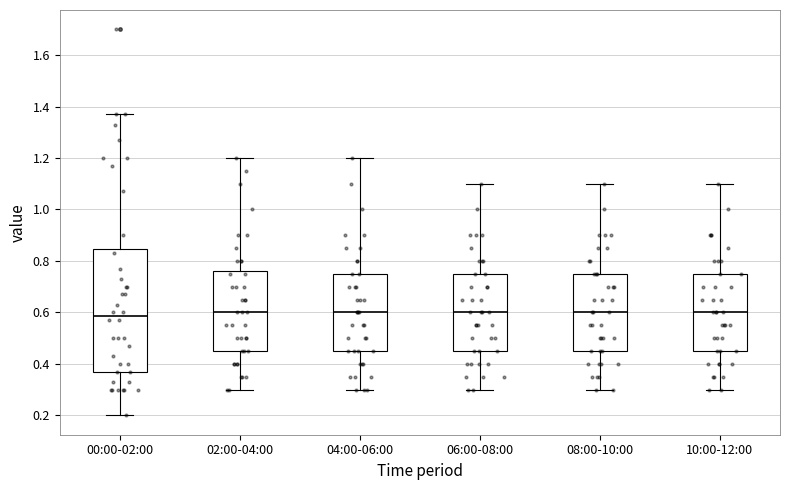

Comparing the boxes themselves (not the whiskers), which one is the tallest?

00:00-02:00